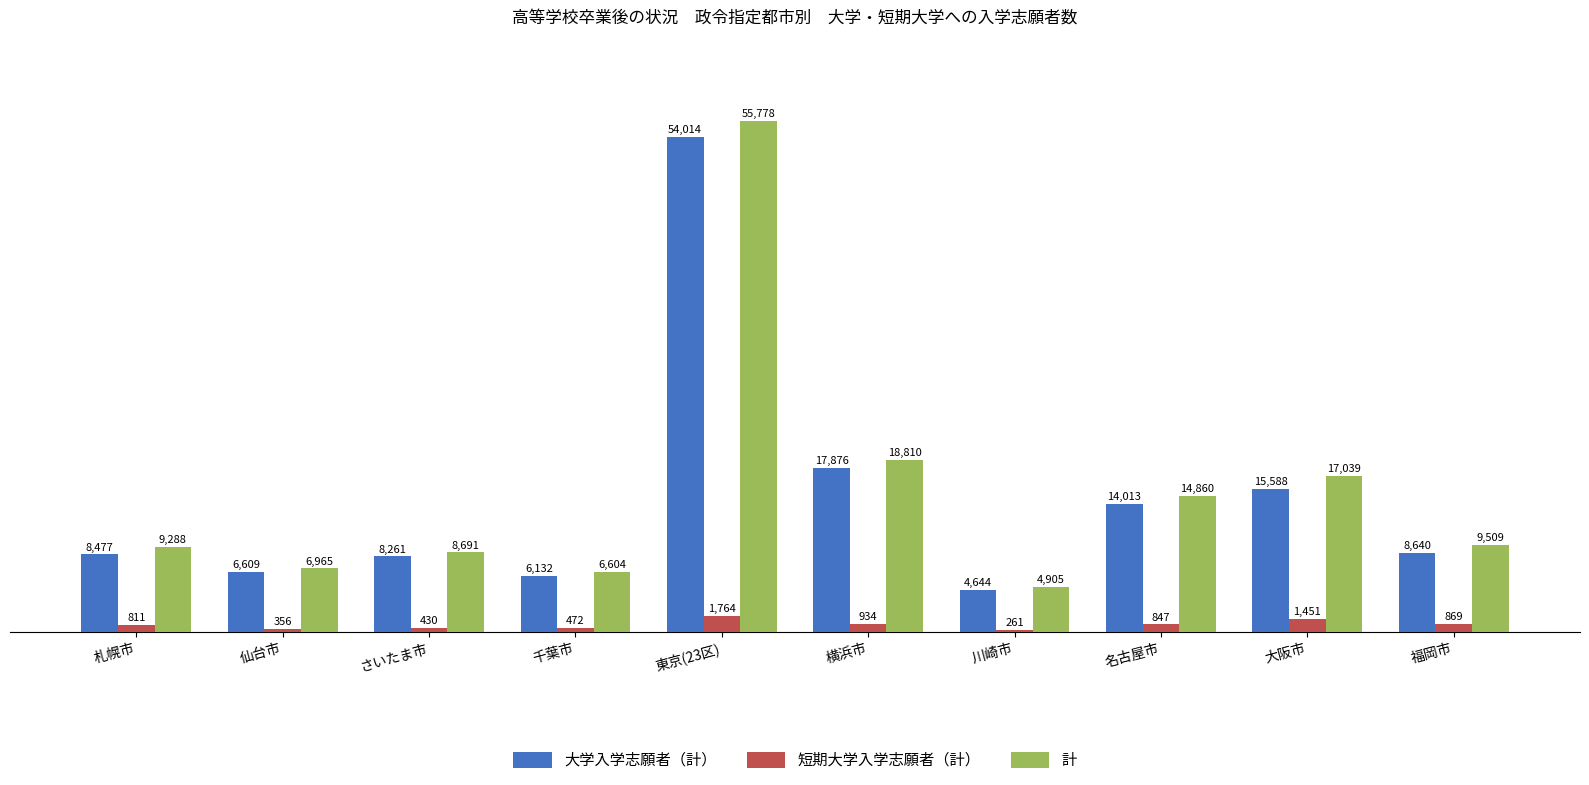

True or false: 短期大学入学志願者（計） has a value of 356 at 仙台市.

True